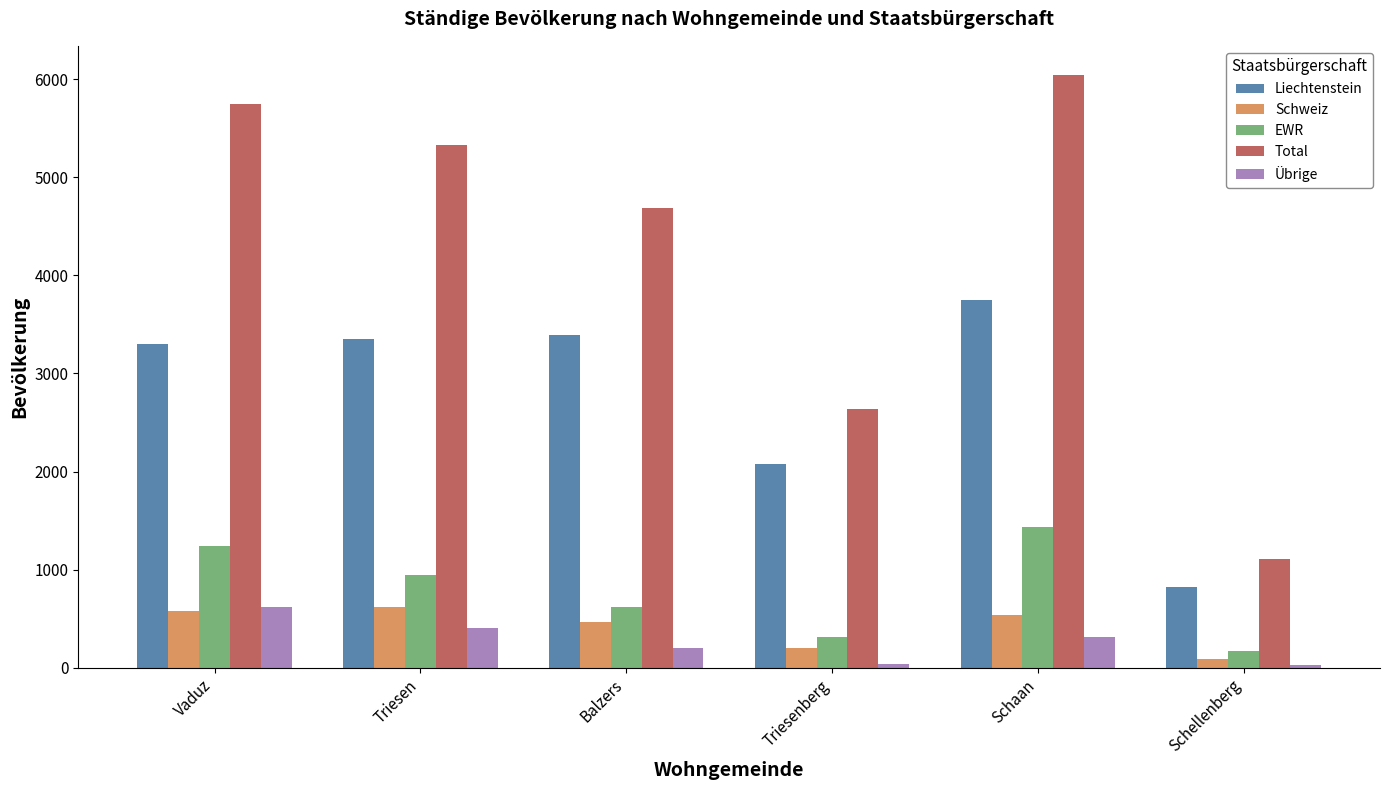

What is the difference between the Liechtenstein values at Schaan and Vaduz?

454